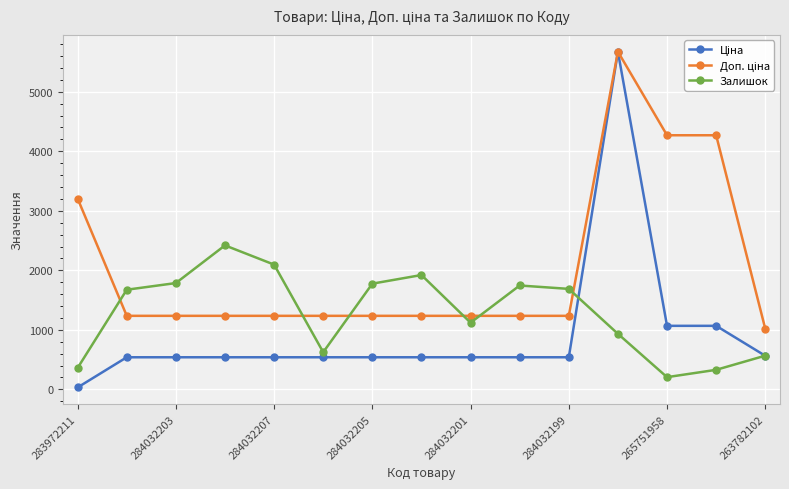

At how many categories does at least one series exceed 3921?

3